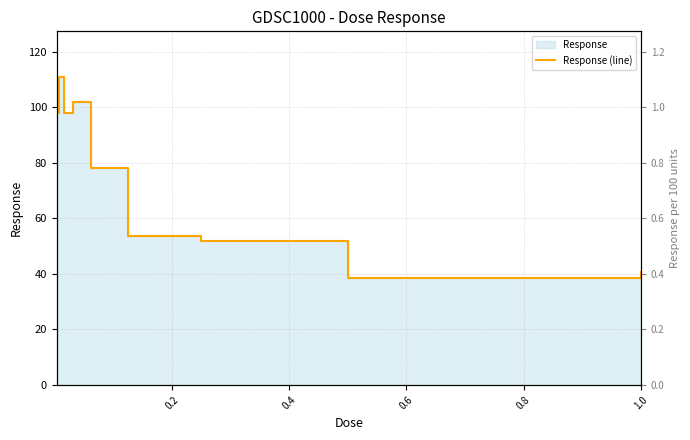

The value at 1.0 is 40.8. True or false?

True